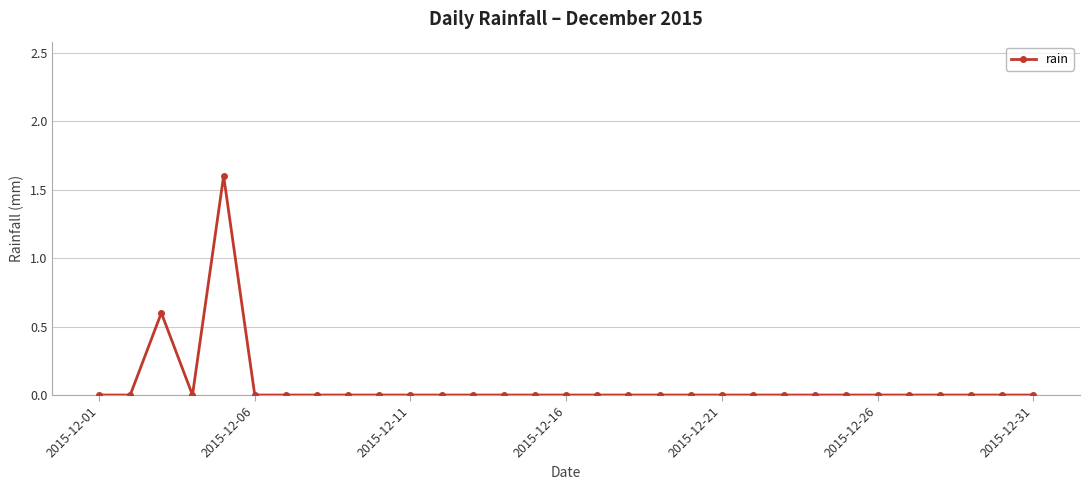

What is the sum of all values?

2.2